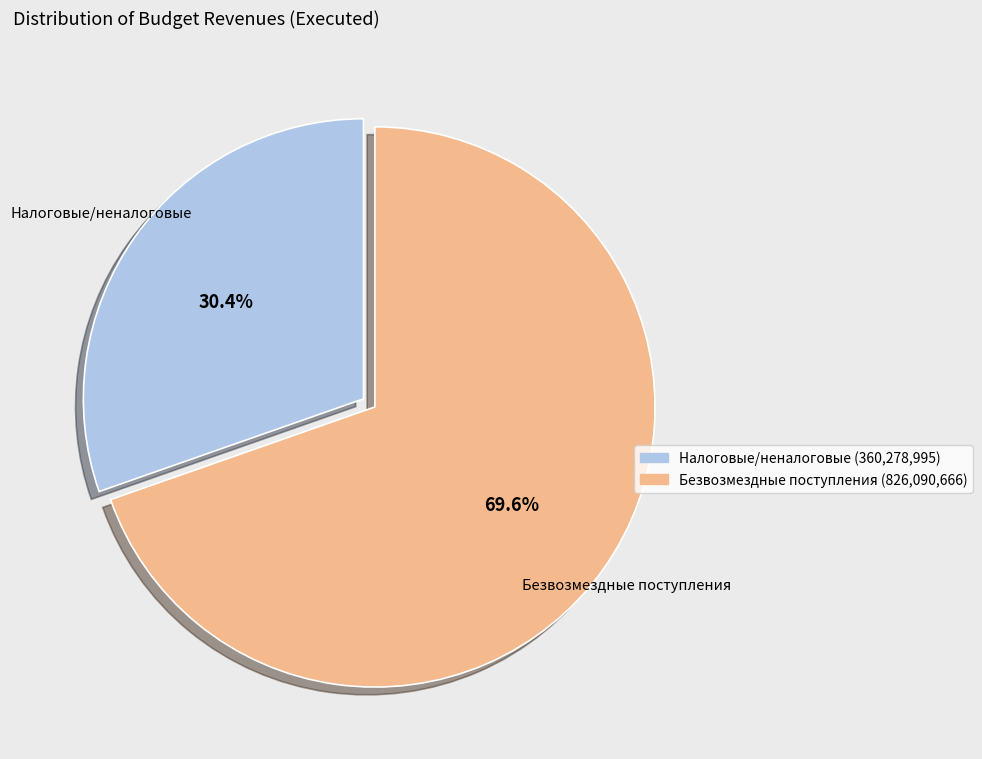

Does any single category account for the majority?

Yes